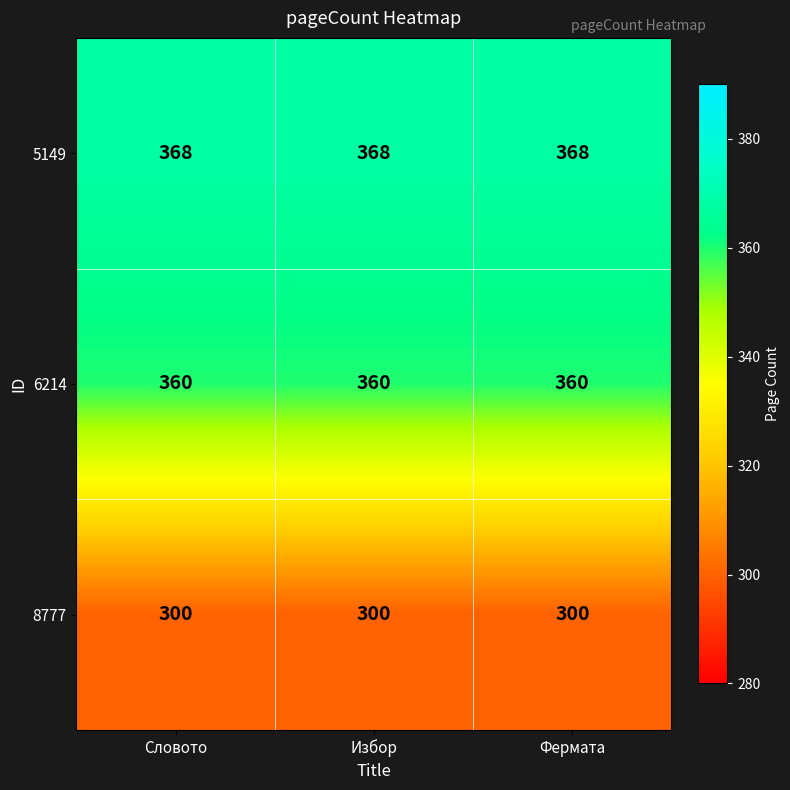

What is the difference between the highest and lowest values at Фермата?

68